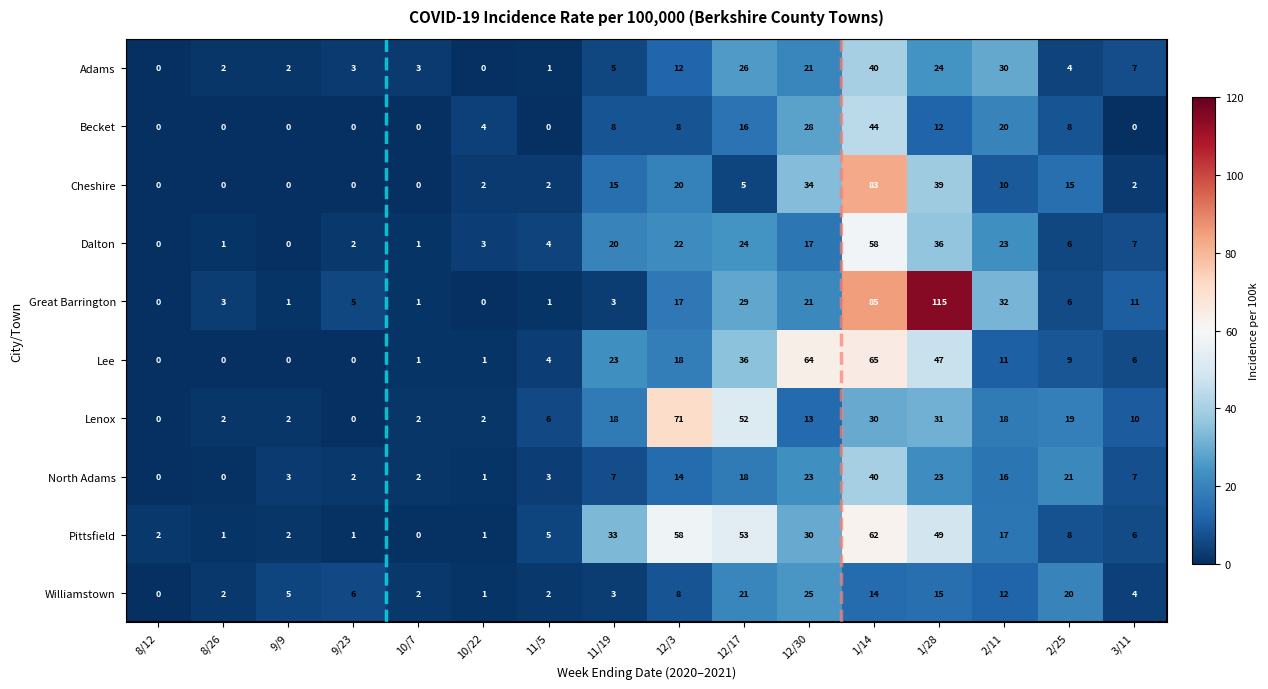

Which series has the largest total across all categories?

Great Barrington